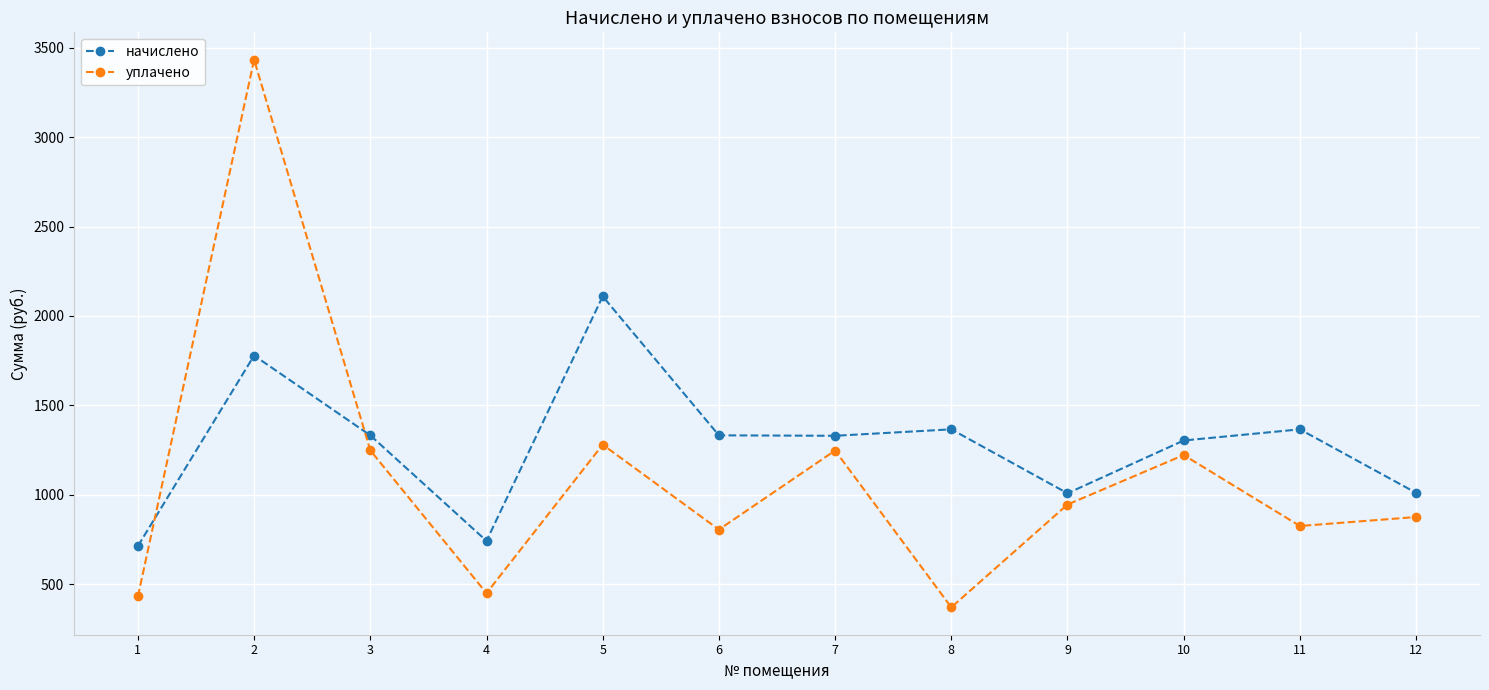

Between which two adjacent categories do начислено and уплачено first intersect?

1 and 2